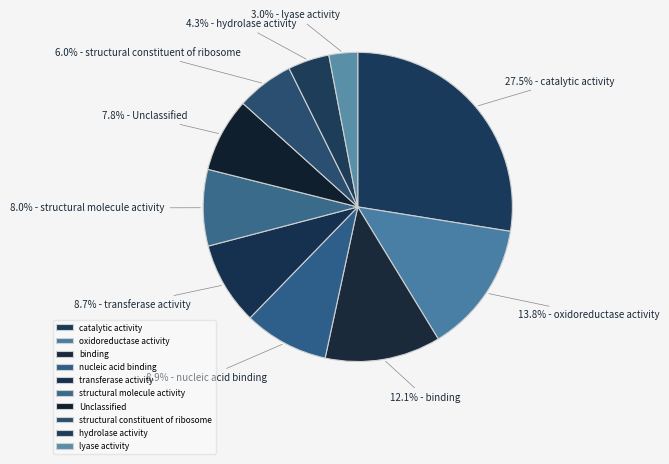

What is the largest slice in the pie chart?

catalytic activity